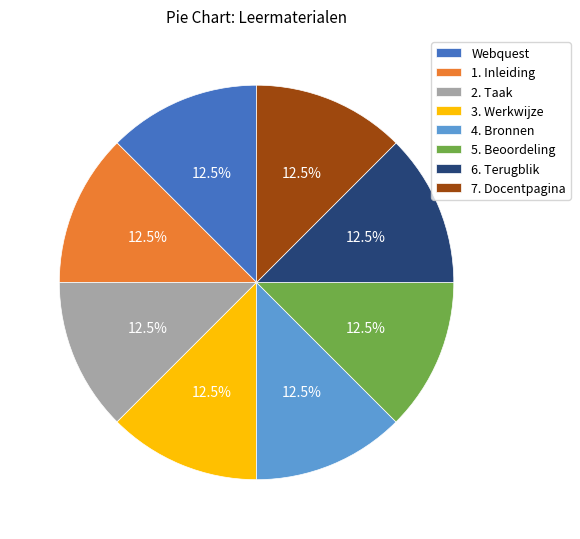

Count the number of slices in the pie.

8